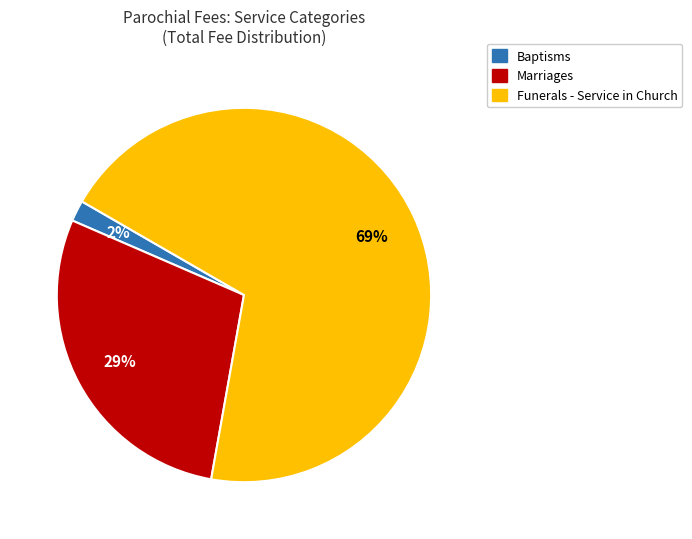

Approximately how many times larger is the value at Funerals - Service in Church compared to Marriages?

2.4